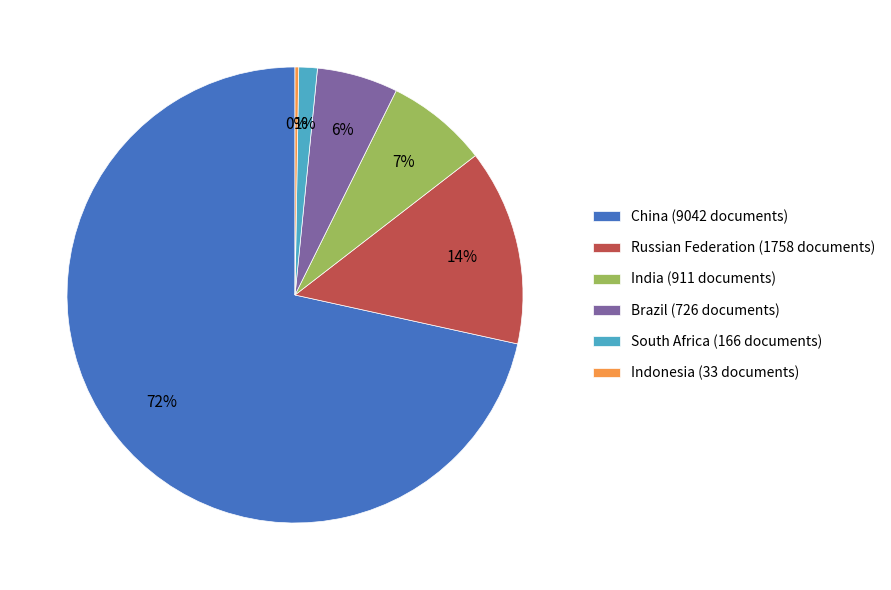

Combined, do Brazil (726 documents) and South Africa (166 documents) account for over 50%?

No